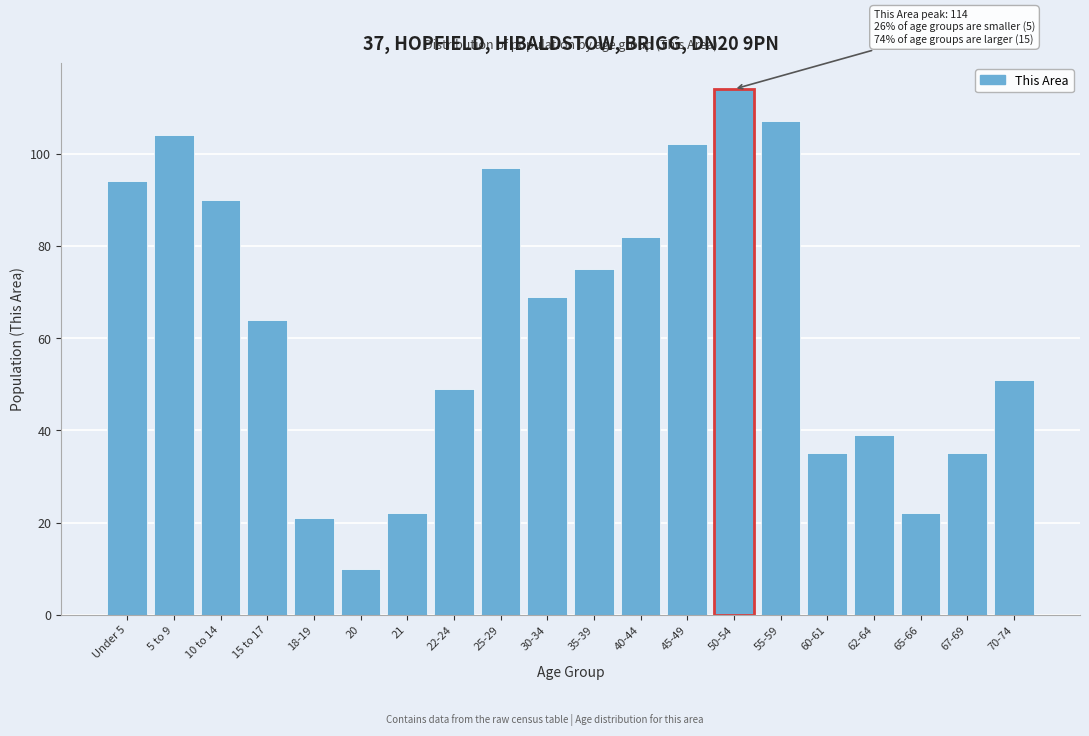

Reading right to left, list all the values displayed in this chart.

70-74=51	67-69=35	65-66=22	62-64=39	60-61=35	55-59=107	50-54=114	45-49=102	40-44=82	35-39=75	30-34=69	25-29=97	22-24=49	21=22	20=10	18-19=21	15 to 17=64	10 to 14=90	5 to 9=104	Under 5=94